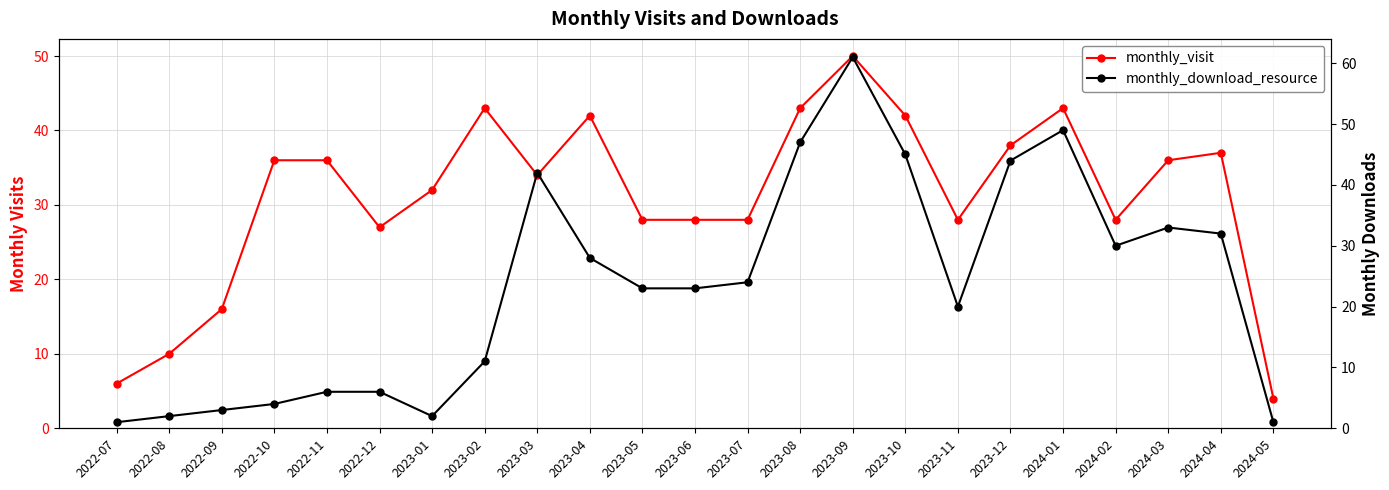

What is the difference between the highest and lowest values at 2022-07?

5